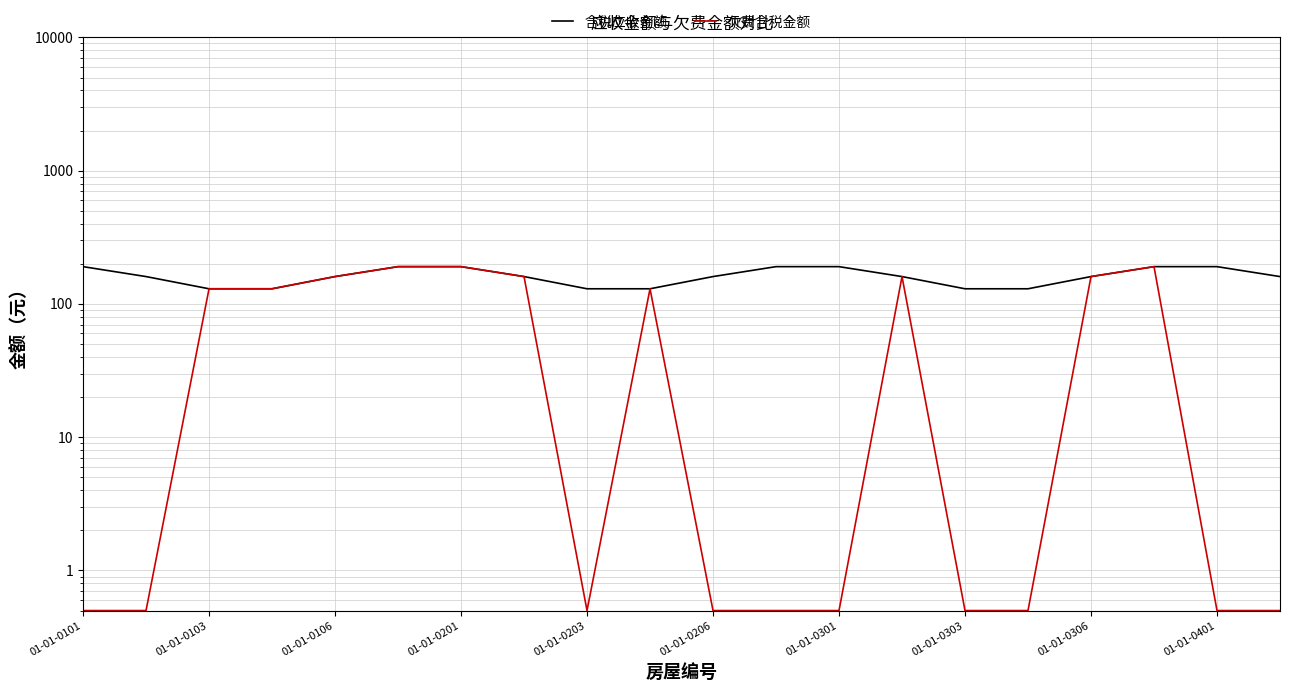

Reading left to right, what are all the values shown in this chart?

含税应收金额: 190.4	160.4	129.9	129.9	160.4	190.4	190.4	160.4	129.9	129.9	160.4	190.4	190.4	160.4	129.9	129.9	160.4	190.4	190.4	160.4
欠费含税金额: 0.5	0.5	129.9	129.9	160.4	190.4	190.4	160.4	0.5	129.9	0.5	0.5	0.5	160.4	0.5	0.5	160.4	190.4	0.5	0.5